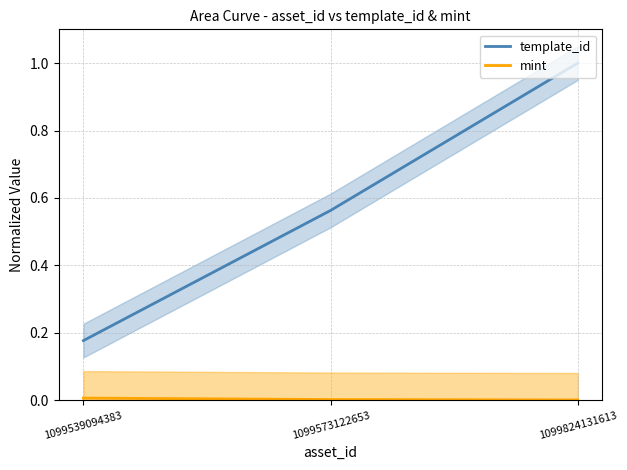

The value of template_id at 1099824131613 is 1.7. True or false?

False